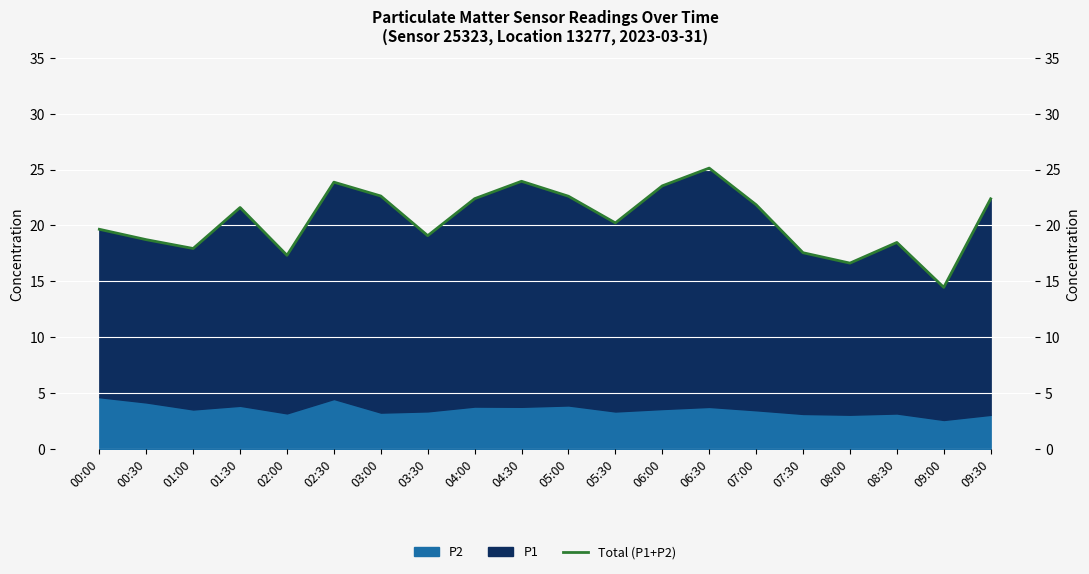

The value at 07:30 is 17.6. True or false?

True